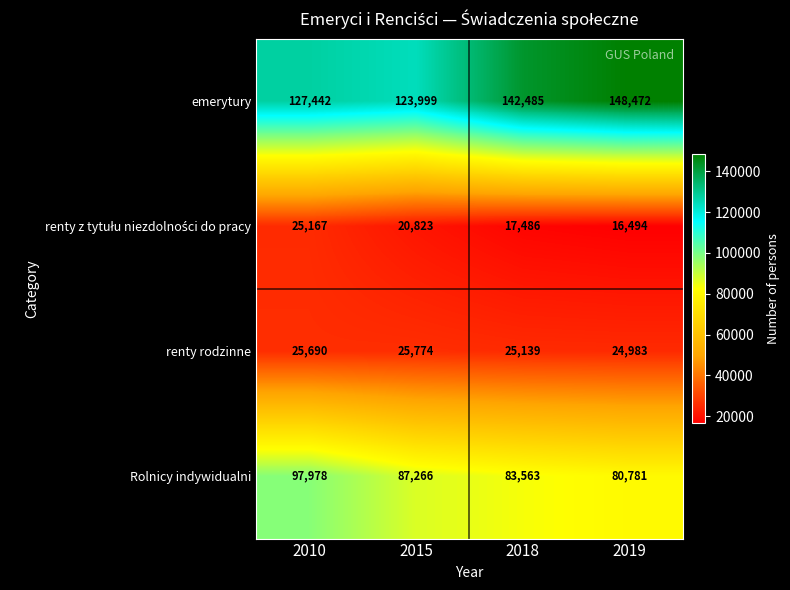

What is the sum of all renty rodzinne values?

101586